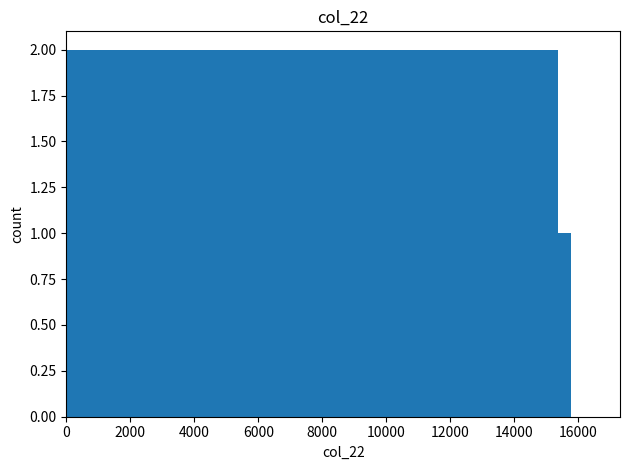

Does the chart contain any negative values?

No